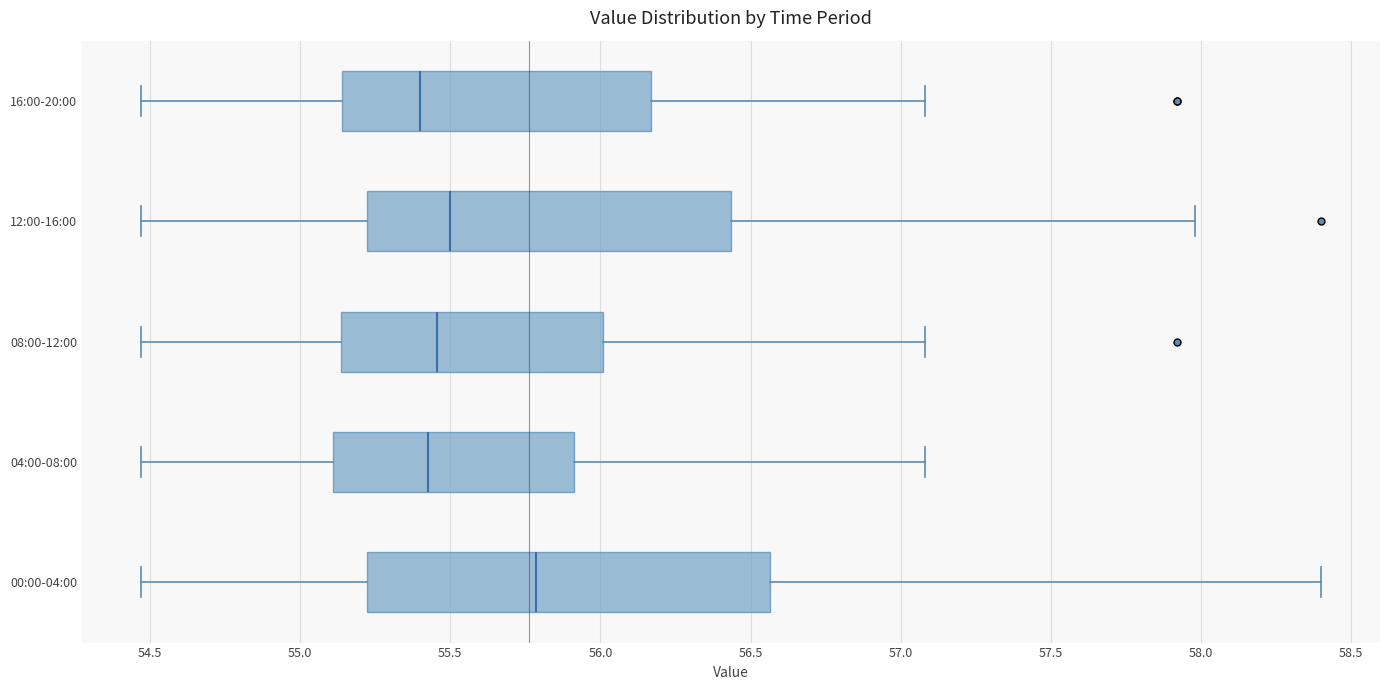

Reading bottom to top, read every box against the x-axis: the position of its median line, the range the box covers, and the ends of its whiskers. The values are not printed on the chart, so give them approximately, as read against the axis.

00:00-04:00: median 55.80, box 55.20 to 56.55, whiskers 54.45 to 58.40
04:00-08:00: median 55.45, box 55.10 to 55.90, whiskers 54.45 to 57.10
08:00-12:00: median 55.45, box 55.15 to 56.00, whiskers 54.45 to 57.10
12:00-16:00: median 55.50, box 55.20 to 56.45, whiskers 54.45 to 58.00
16:00-20:00: median 55.40, box 55.15 to 56.15, whiskers 54.45 to 57.10